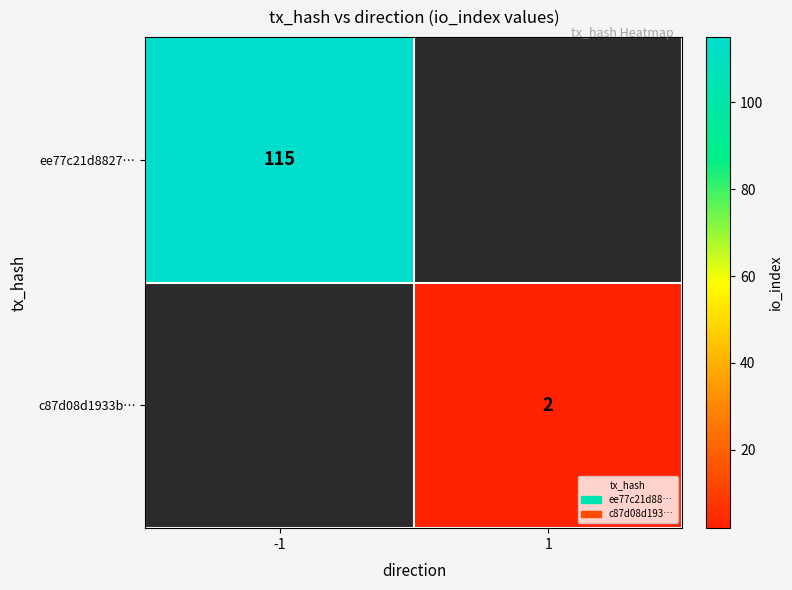

What is the maximum value shown in the chart?

115.0